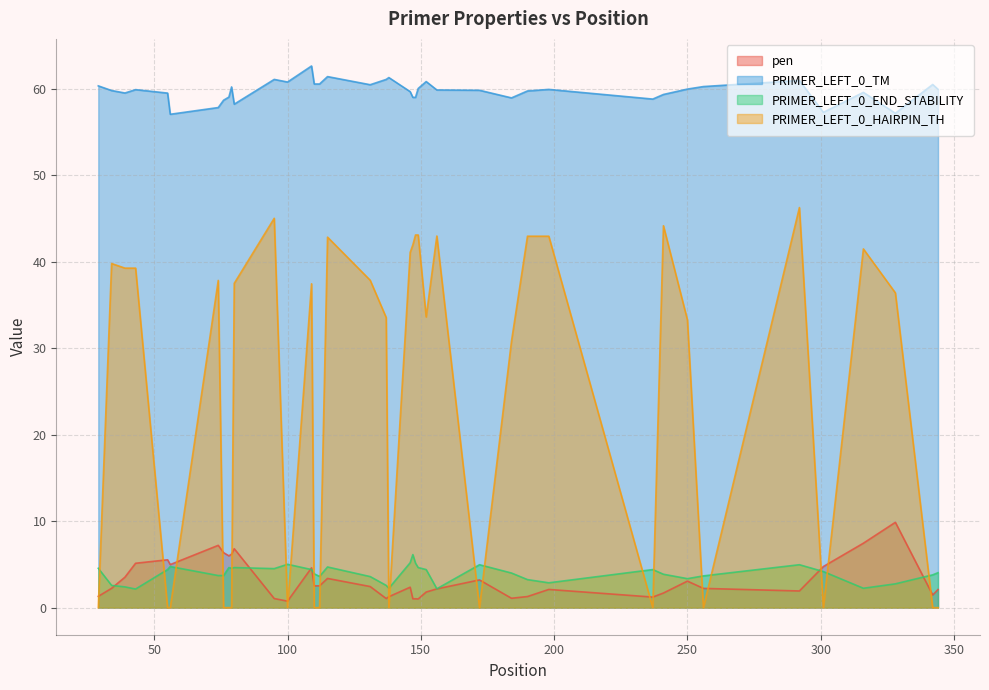

At which category does the chart reach its peak across all series?

109